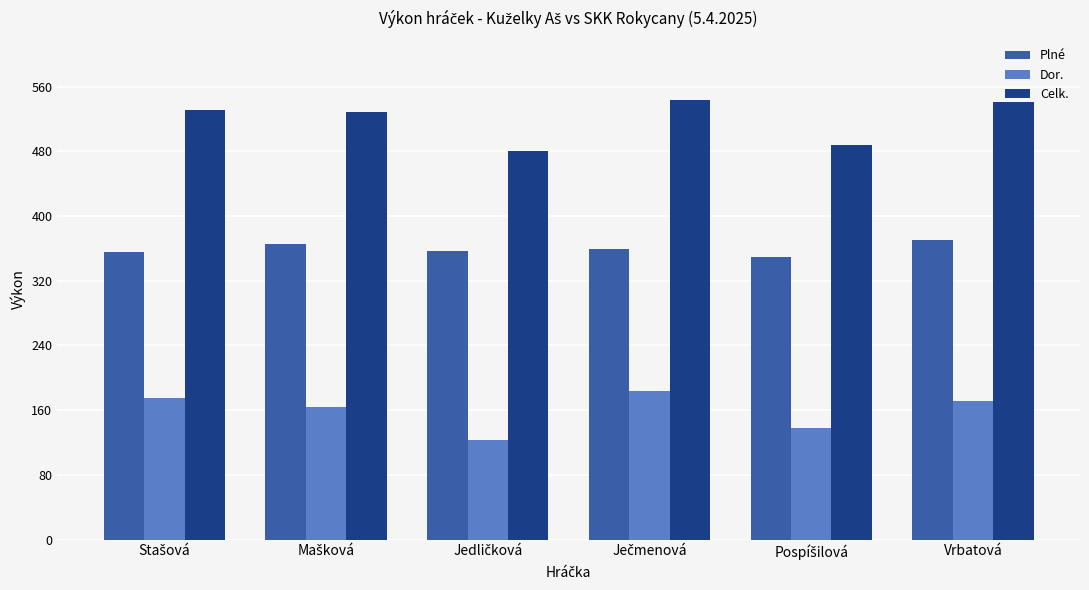

Which series has the largest total across all categories?

Celk.